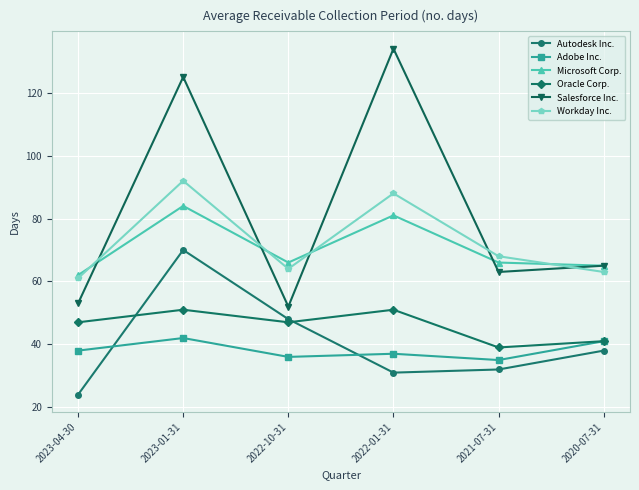

What position from the right is 2022-01-31?

3